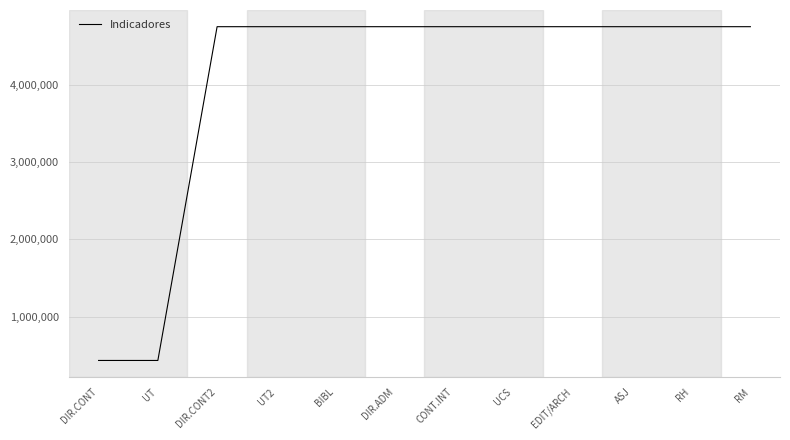

The chart shows a value of 7204398 at UCS. True or false?

False